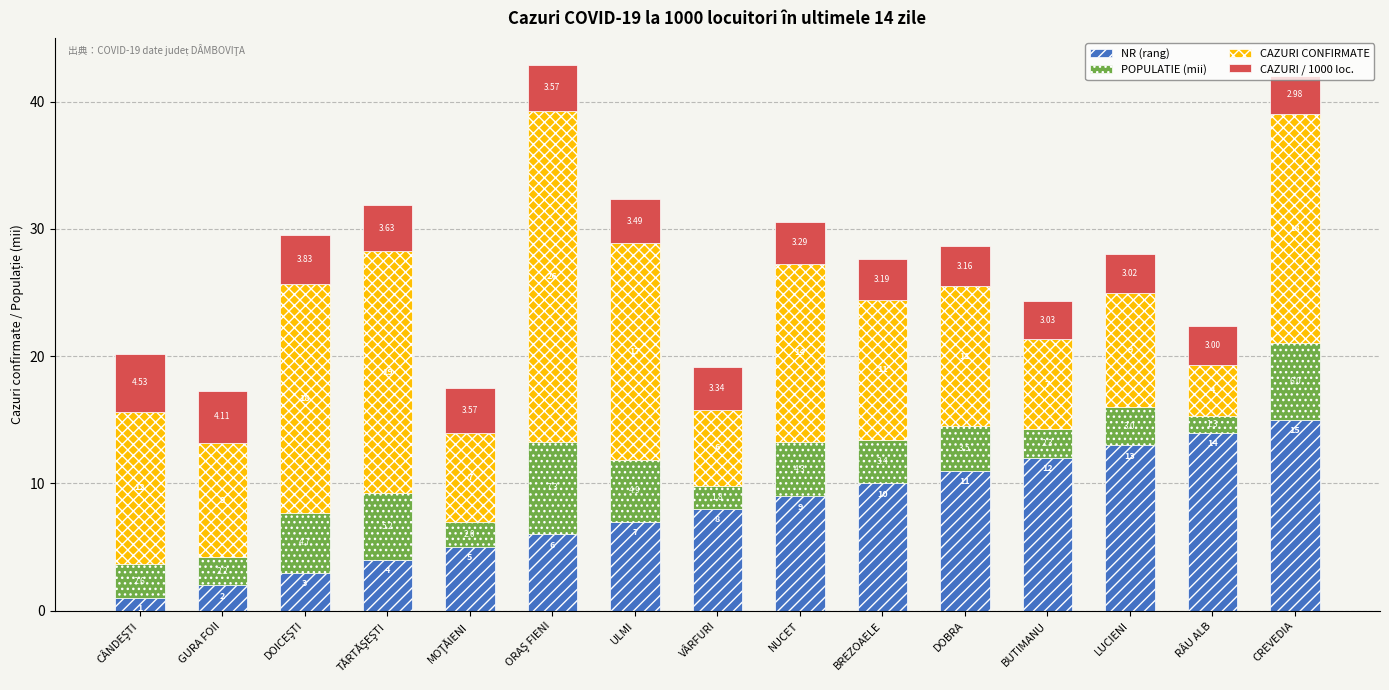

How many categories are shown in the chart?

15